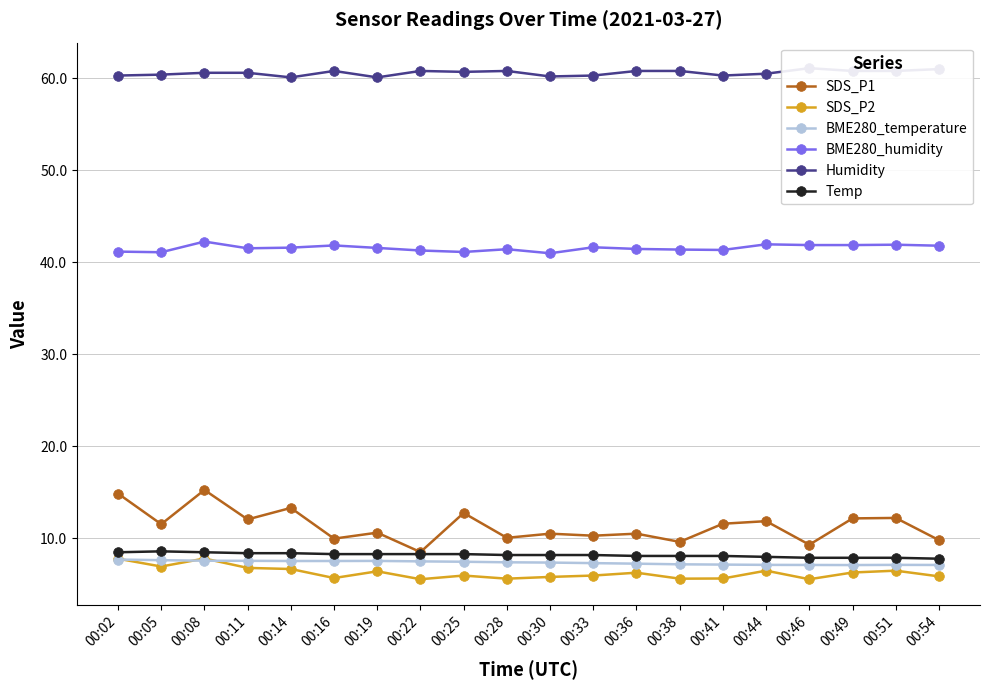

What is the value of the Temp point at the 7th from the left?

8.3